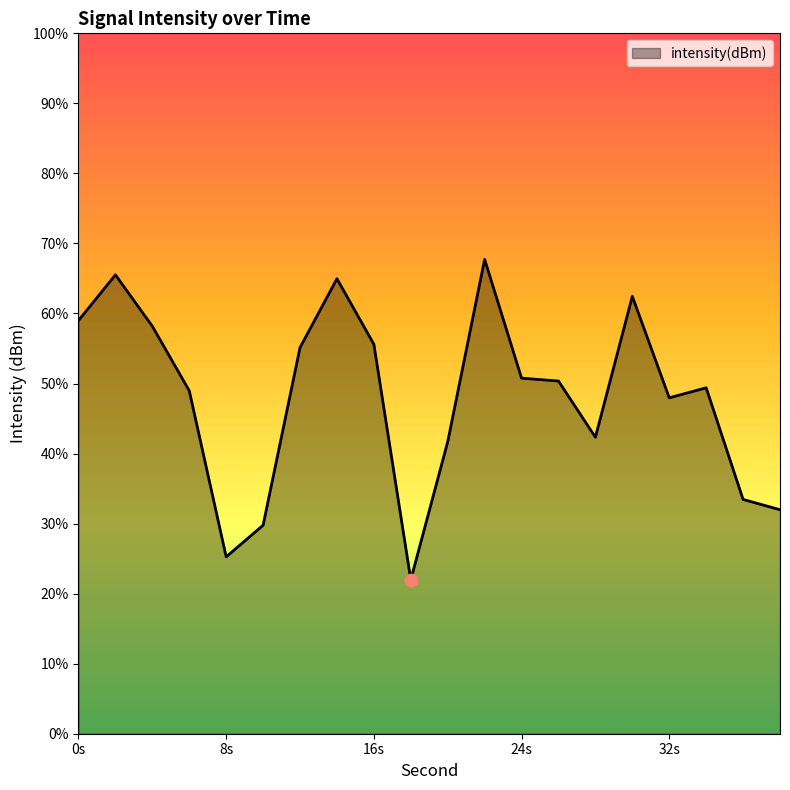

Between 18 and 6, which is larger?

6